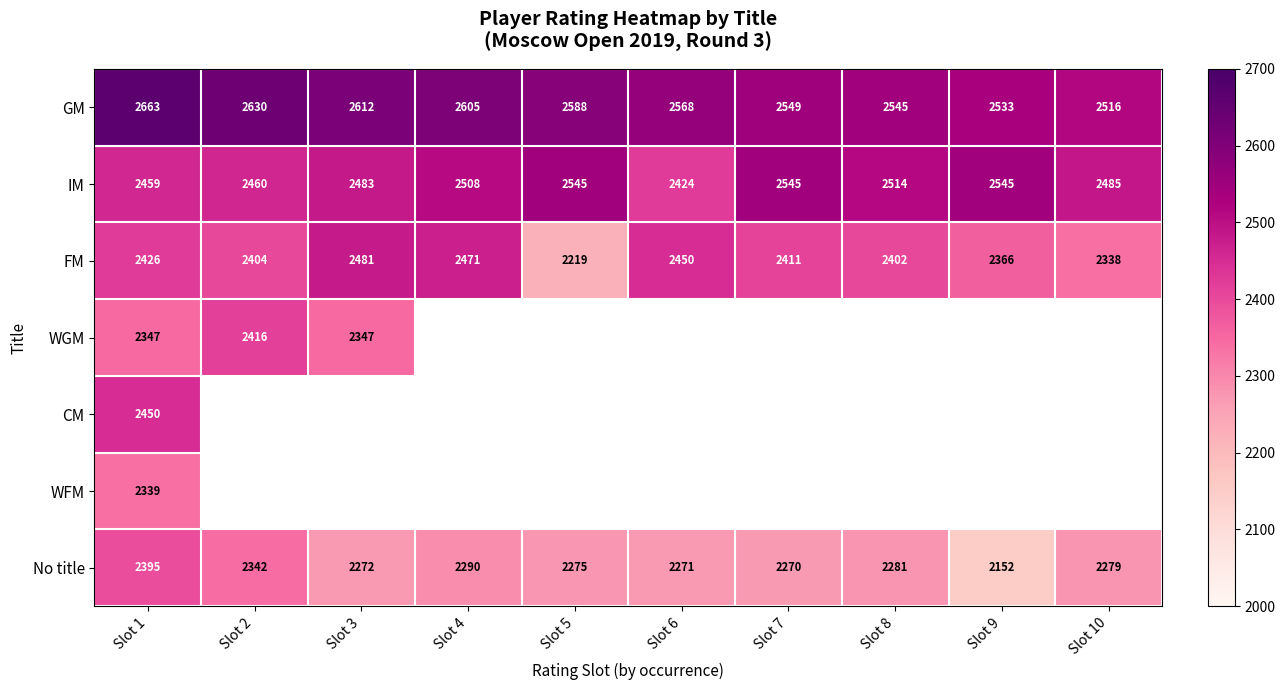

Which category has the highest value in the GM series?

Slot 1